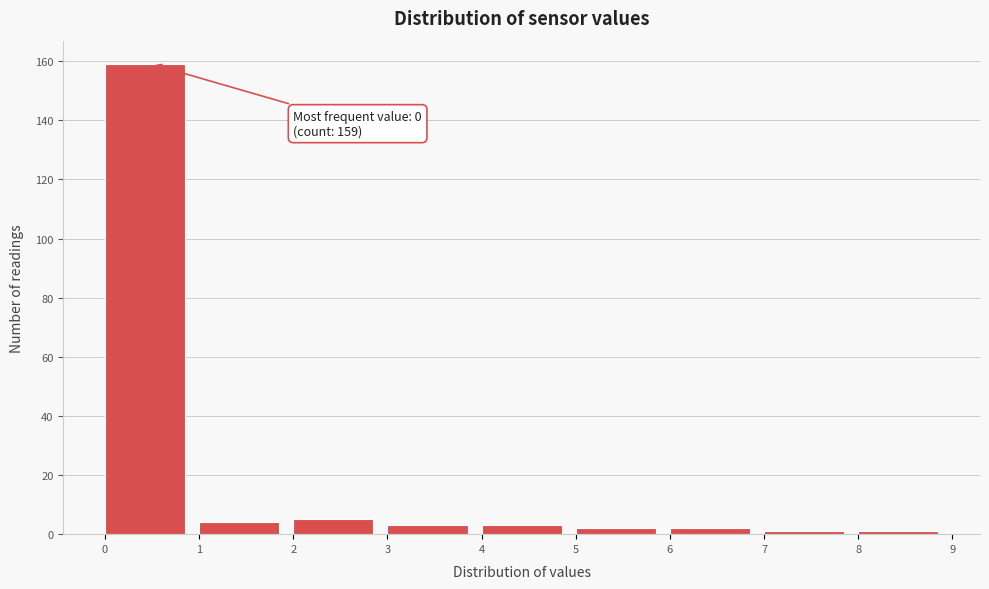

Over which range of the x-axis is the bar tallest?

0 to 1